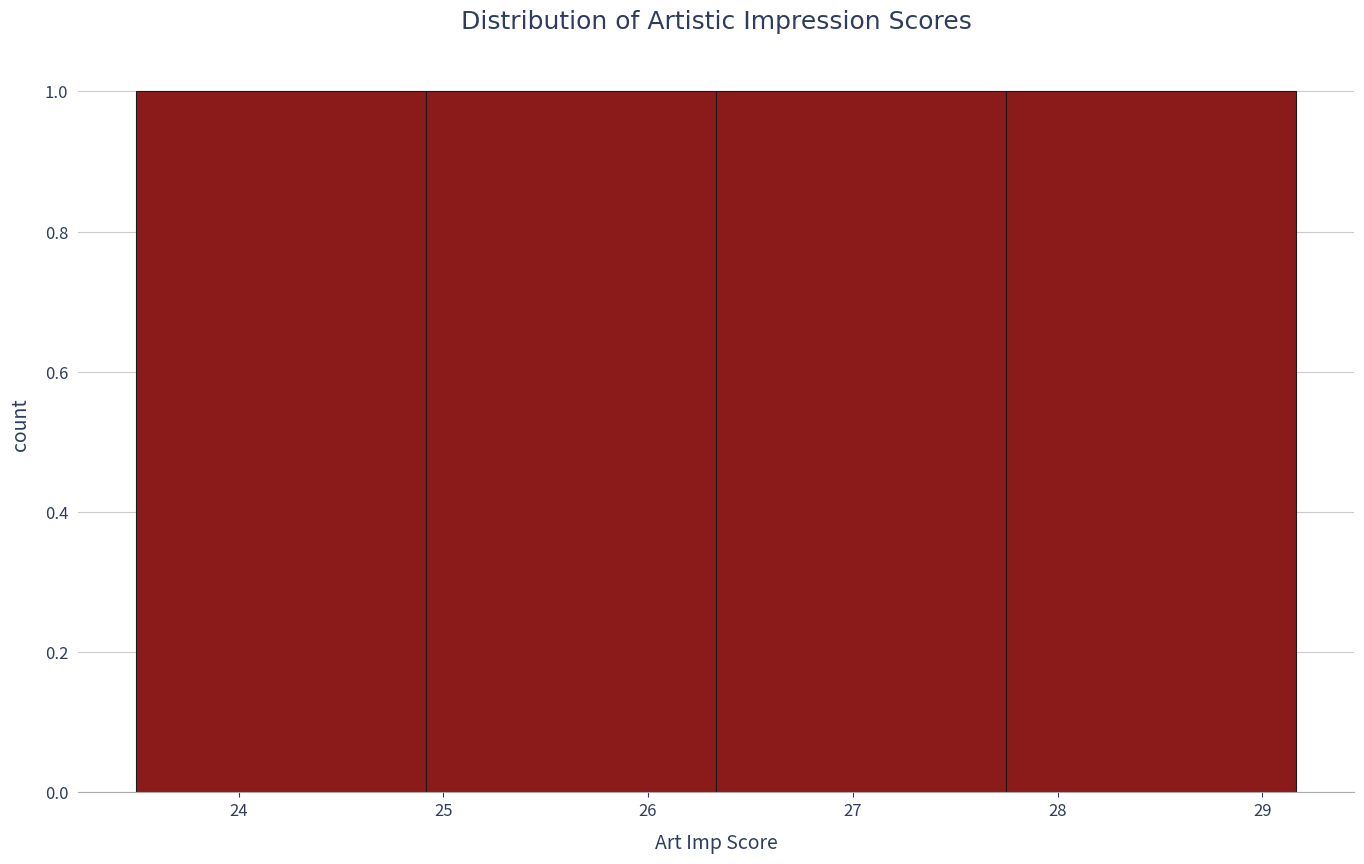

Reading left to right, list every bar in this chart as the range it spans on the x-axis followed by its height. Neither the bar edges nor the heights are printed on the chart, so give them approximately, as read against the axes.

23.5 to 24.9: 1
24.9 to 26.3: 1
26.3 to 27.8: 1
27.8 to 29.2: 1